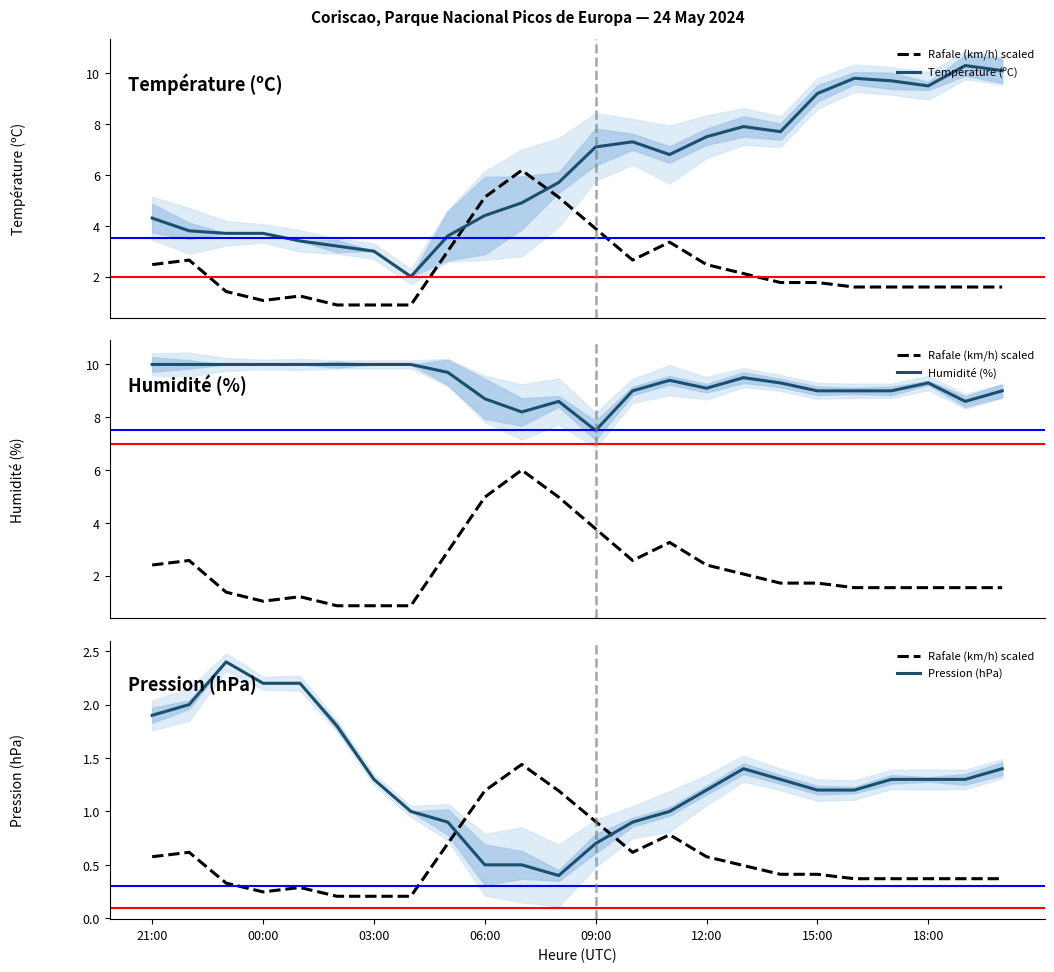

Where does the Humidité (%) series first go above 9?

21:00